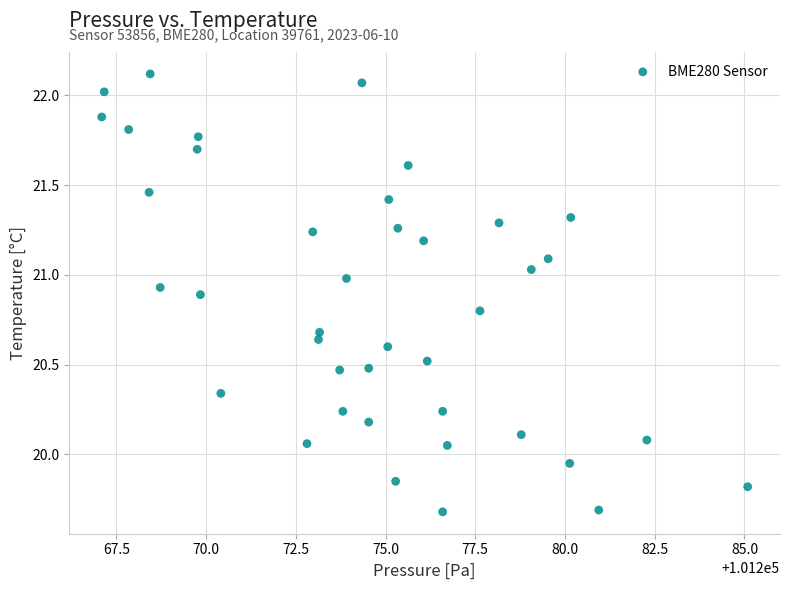

What is the range of X values (max minus min)?

18.0